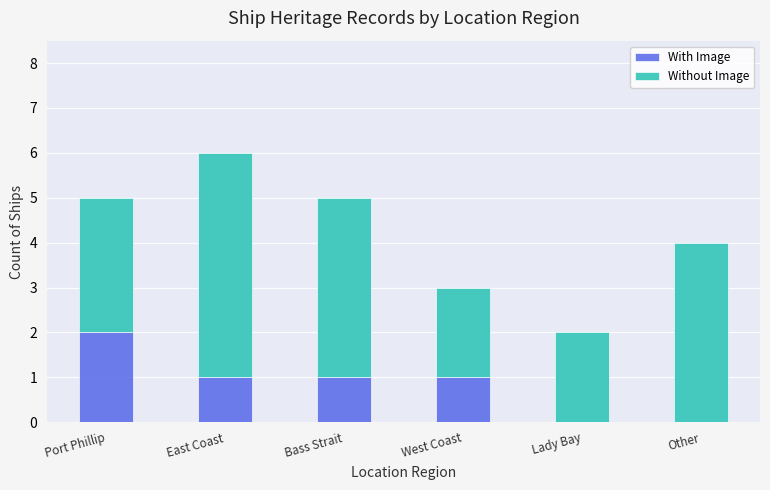

Is it true that With Image equals 1 at East Coast?

True